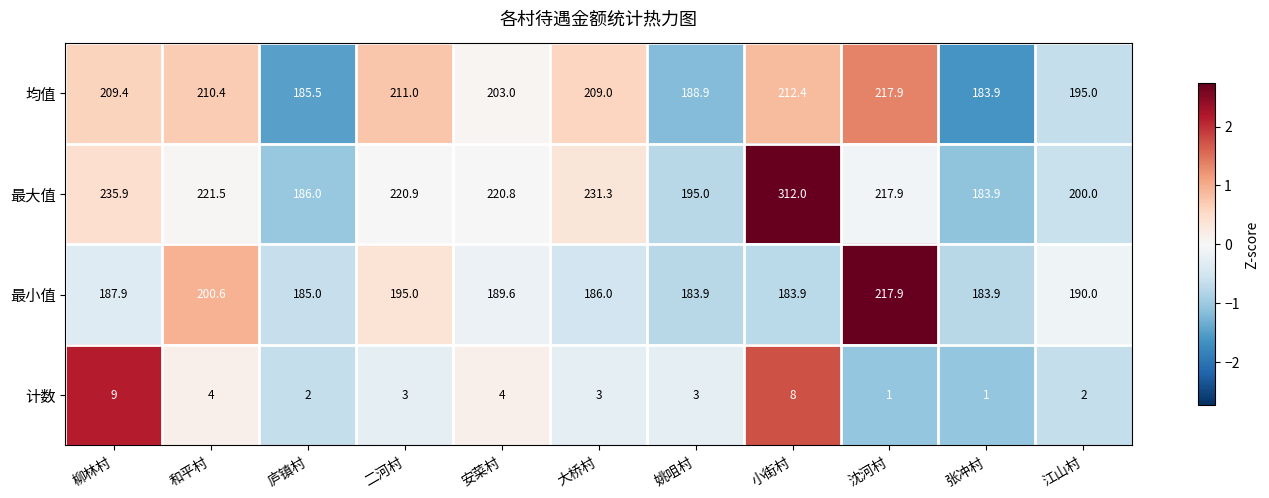

Which label corresponds to the largest value in the chart?

小街村